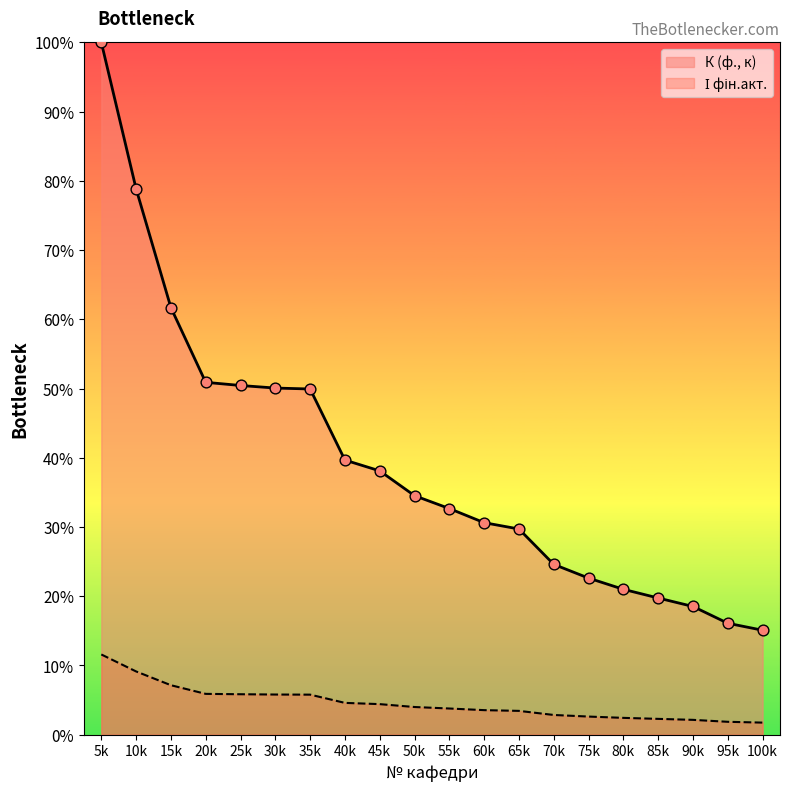

At how many categories does at least one series exceed 0?

20